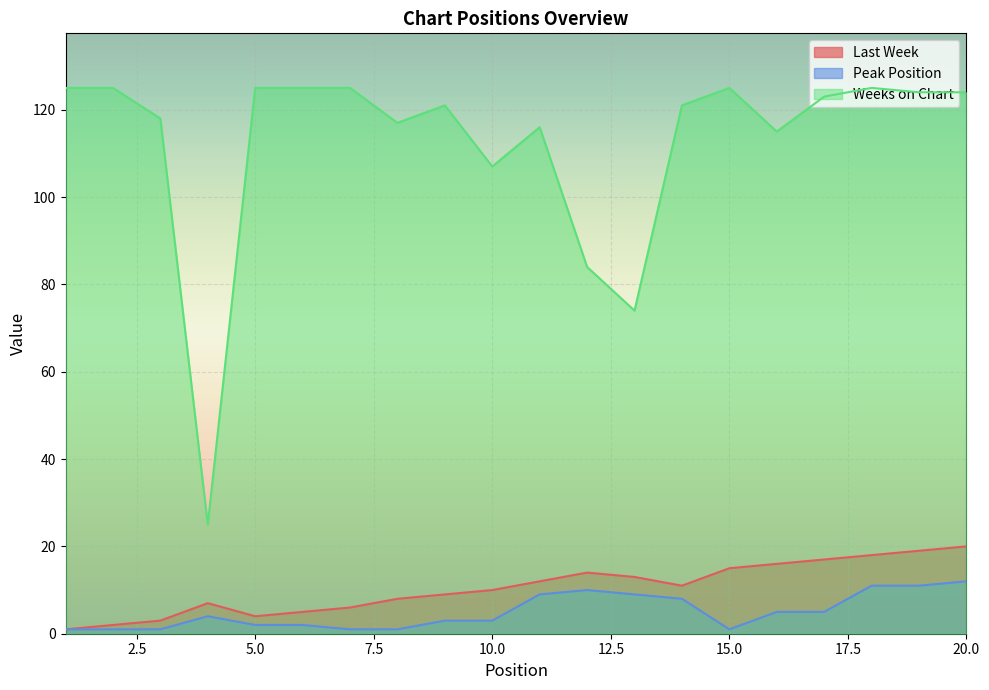

What is the total value across all series at 6?

132